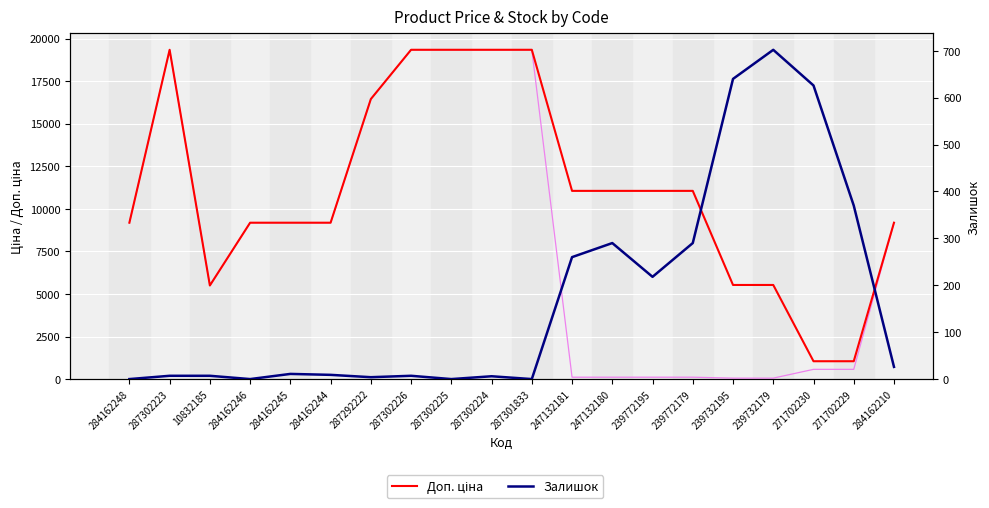

At how many categories does at least one series exceed 8123?

15